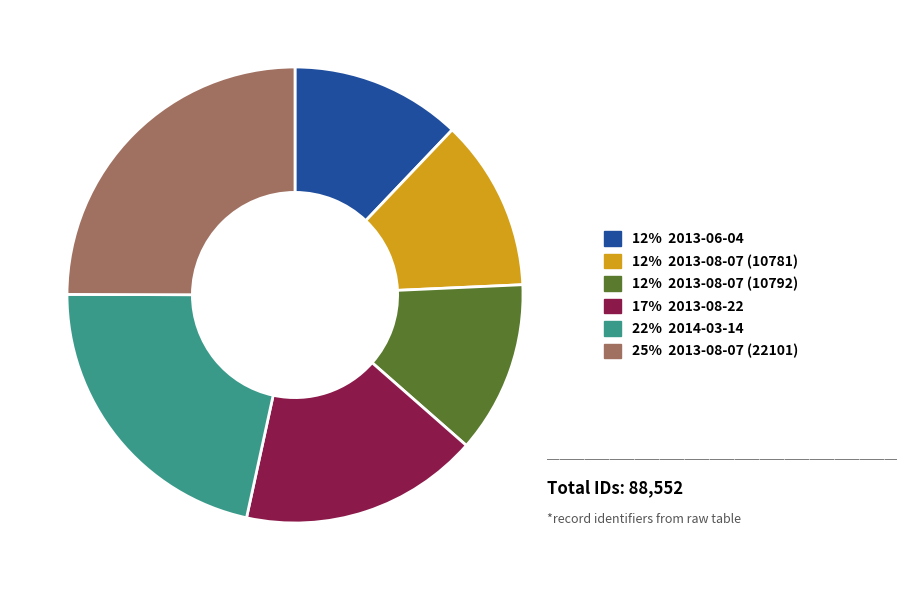

Is it true that 25% 2013-08-07 (22101) is 25% of the pie?

True